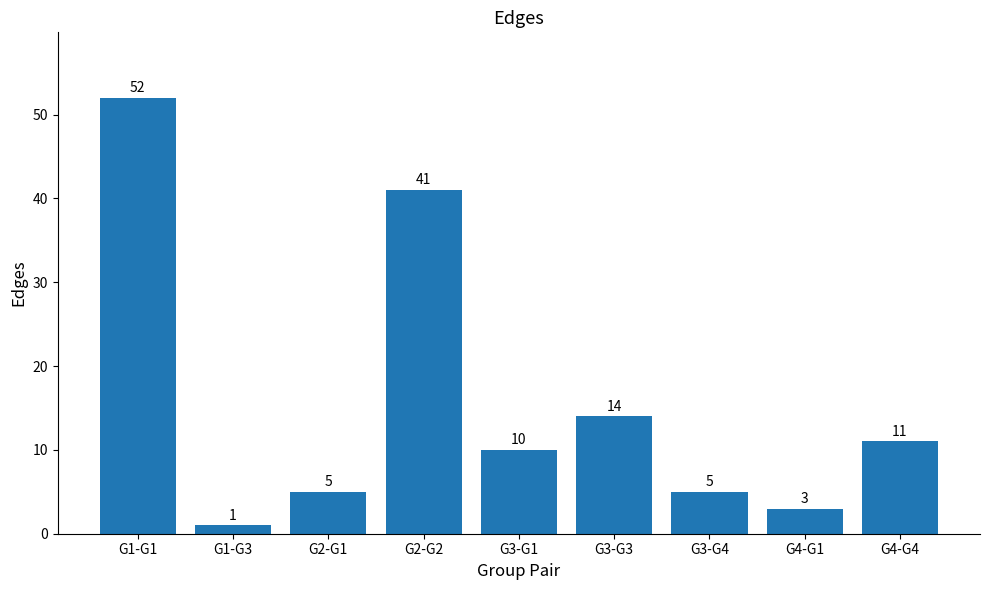

At which label is the value closest to 26?

G3-G3